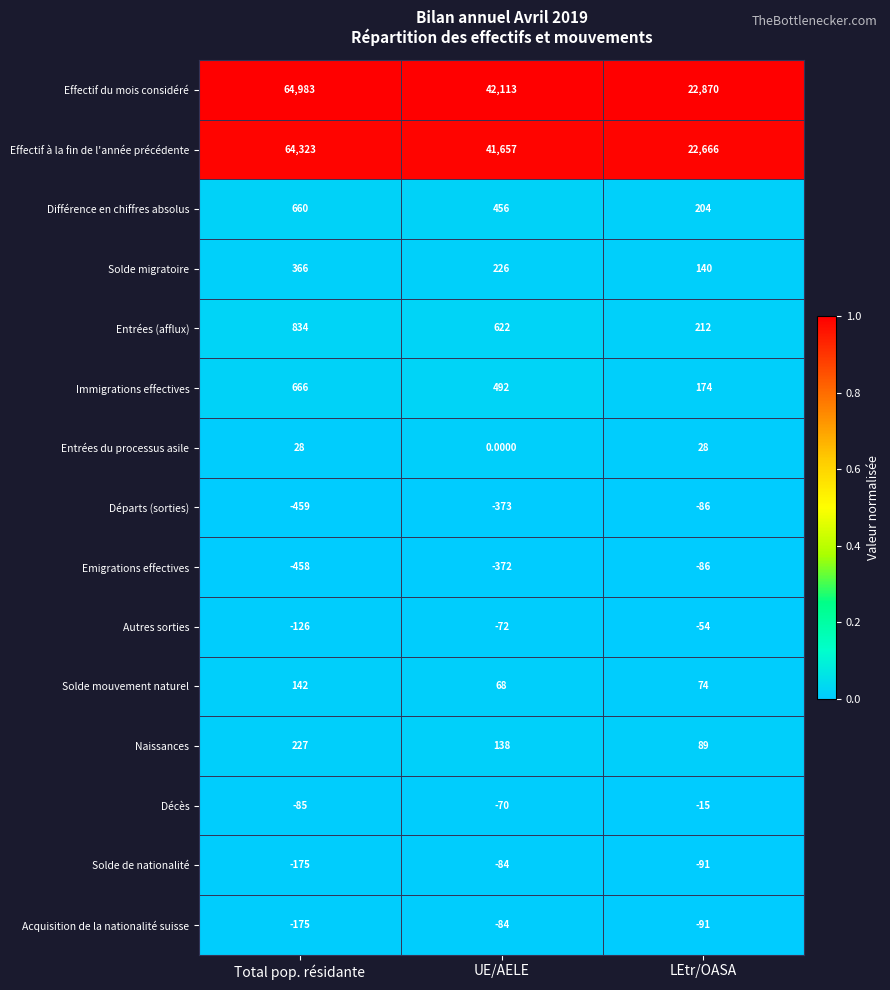

Which category has the highest value in the Solde de nationalité series?

UE/AELE